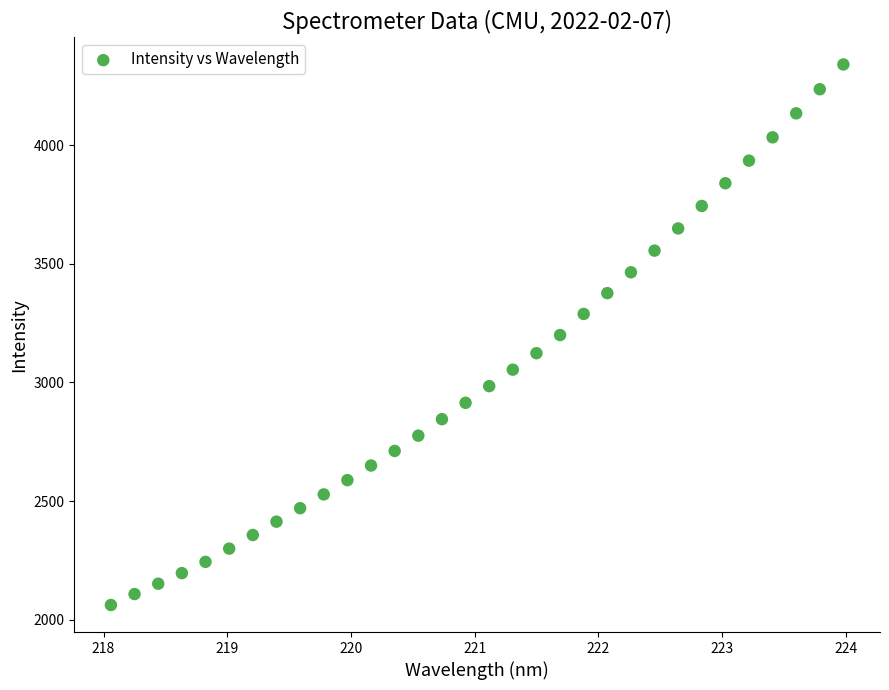

What is the range of X values (max minus min)?

5.9